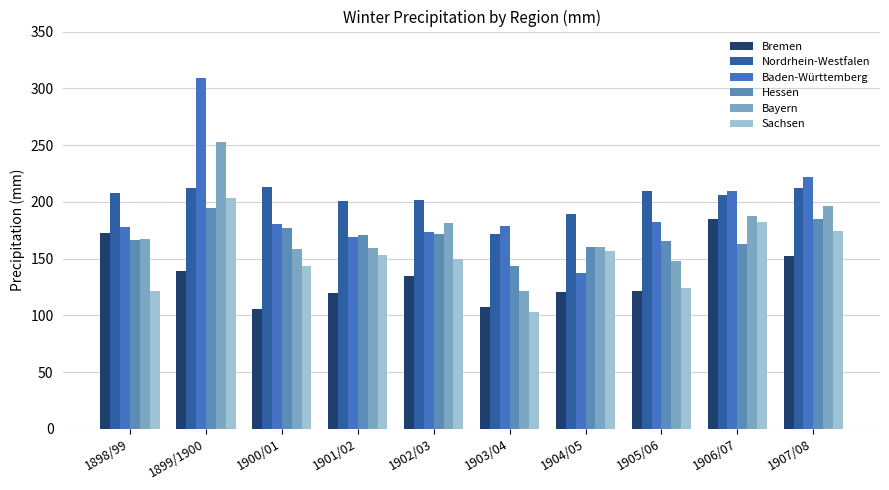

What is the difference between the maximum and minimum values in the Sachsen series?

100.4